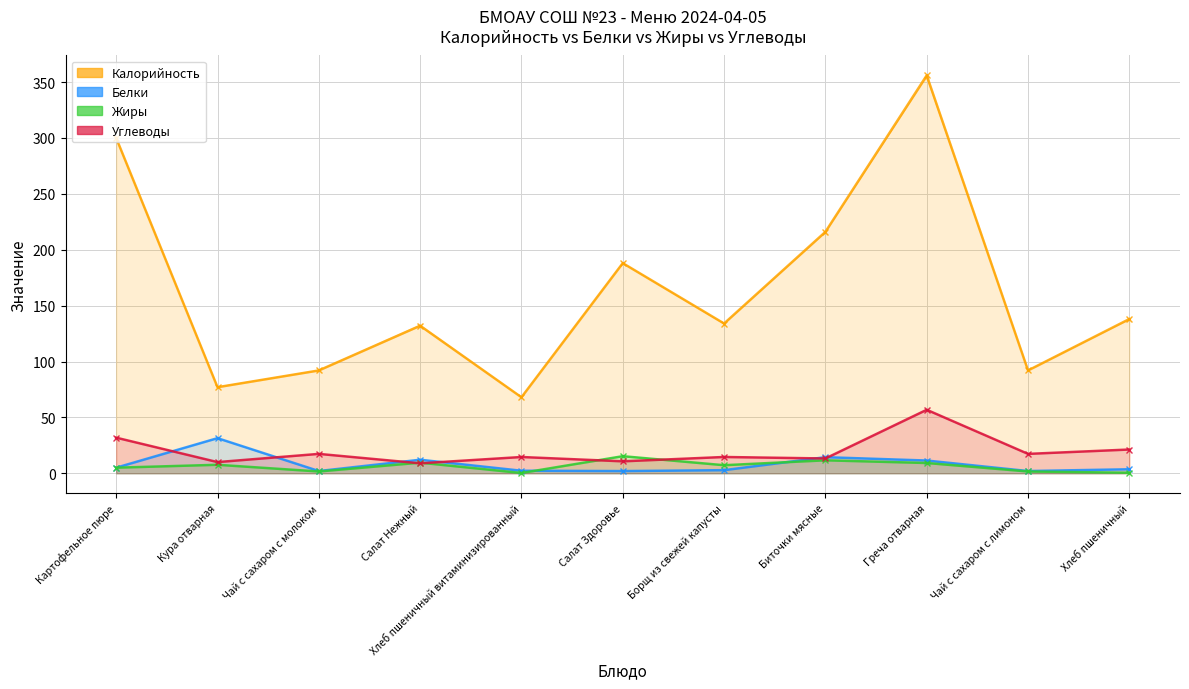

Reading left to right, what are all the values shown in this chart?

Калорийность: Картофельное пюре=300.0	Кура отварная=77.0	Чай с сахаром с молоком=92.0	Салат Нежный=132.0	Хлеб пшеничный витаминизированный=68.0	Салат Здоровье=188.0	Борщ из свежей капусты=134.0	Биточки мясные=216.0	Греча отварная=356.0	Чай с сахаром с лимоном=92.0	Хлеб пшеничный=138.0
Белки: Картофельное пюре=5.0	Кура отварная=31.4	Чай с сахаром с молоком=2.0	Салат Нежный=12.1	Хлеб пшеничный витаминизированный=2.3	Салат Здоровье=2.0	Борщ из свежей капусты=2.8	Биточки мясные=14.4	Греча отварная=11.4	Чай с сахаром с лимоном=2.0	Хлеб пшеничный=3.6
Жиры: Картофельное пюре=5.0	Кура отварная=7.6	Чай с сахаром с молоком=1.6	Салат Нежный=9.5	Хлеб пшеничный витаминизированный=0.2	Салат Здоровье=15.3	Борщ из свежей капусты=7.2	Биточки мясные=11.6	Греча отварная=9.2	Чай с сахаром с лимоном=1.6	Хлеб пшеничный=0.5
Углеводы: Картофельное пюре=31.9	Кура отварная=10.0	Чай с сахаром с молоком=17.4	Салат Нежный=8.9	Хлеб пшеничный витаминизированный=14.6	Салат Здоровье=10.7	Борщ из свежей капусты=14.6	Биточки мясные=13.2	Греча отварная=56.8	Чай с сахаром с лимоном=17.4	Хлеб пшеничный=21.3